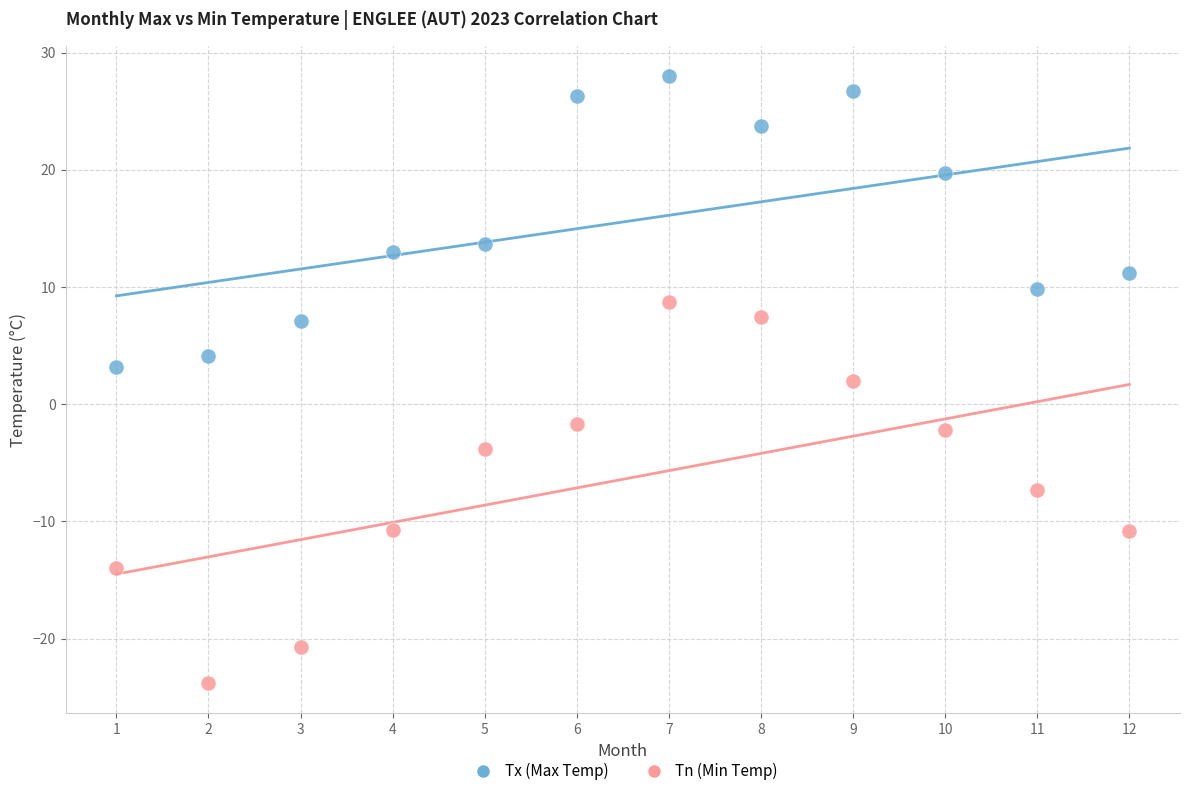

Which series reaches the maximum Y coordinate?

Tx (Max Temp)